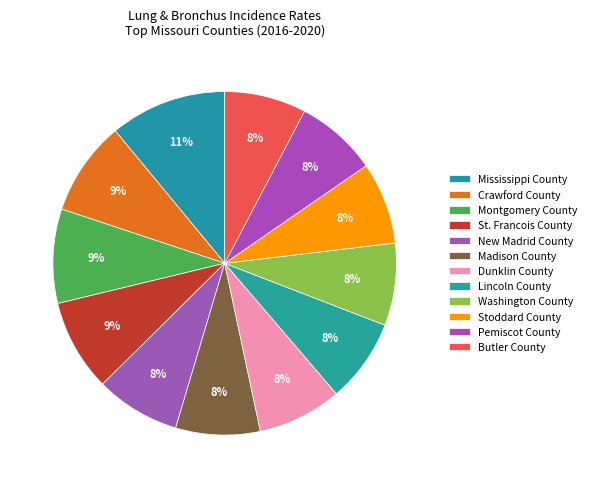

Between Lincoln County and Butler County, which is larger?

Lincoln County